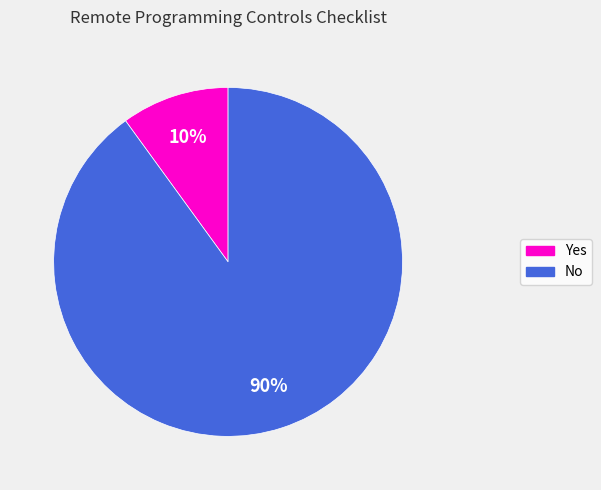

Is there any slice that represents more than half of the pie?

Yes